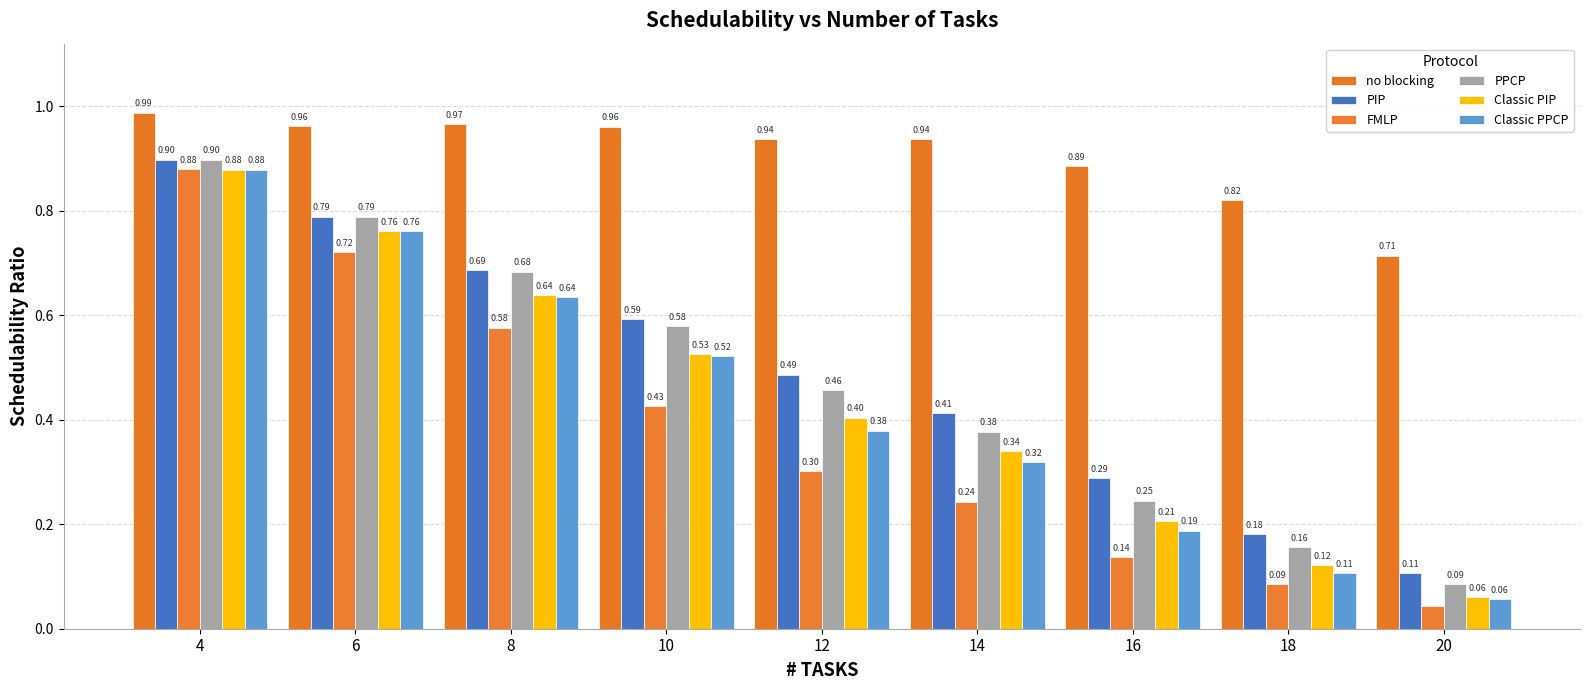

How many distinct data groups are displayed?

6